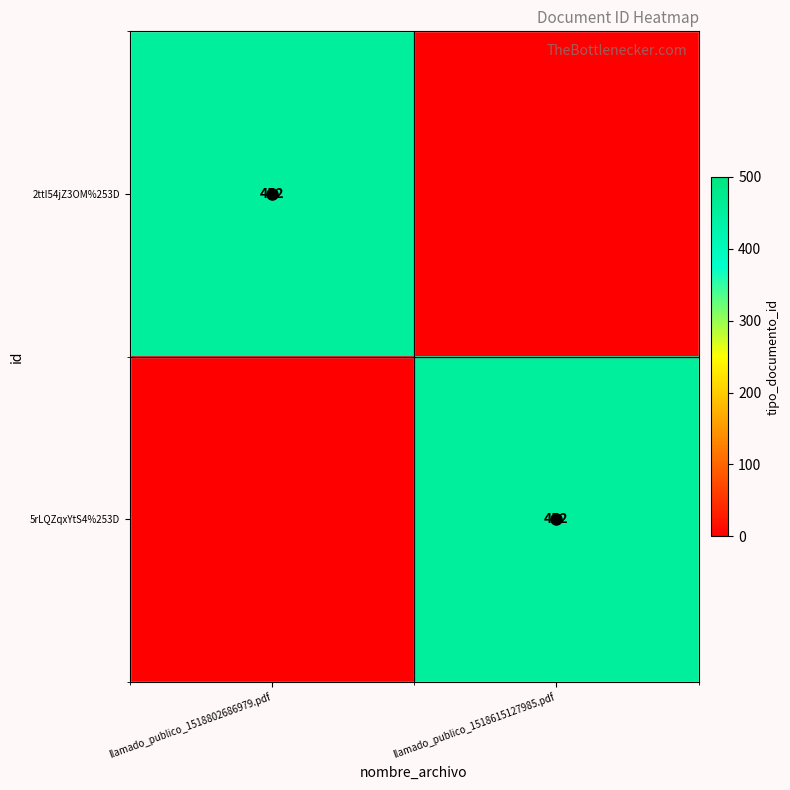

True or false: 5rLQZqxYtS4%253D has a value of 452 at llamado_publico_1518615127985.pdf.

True